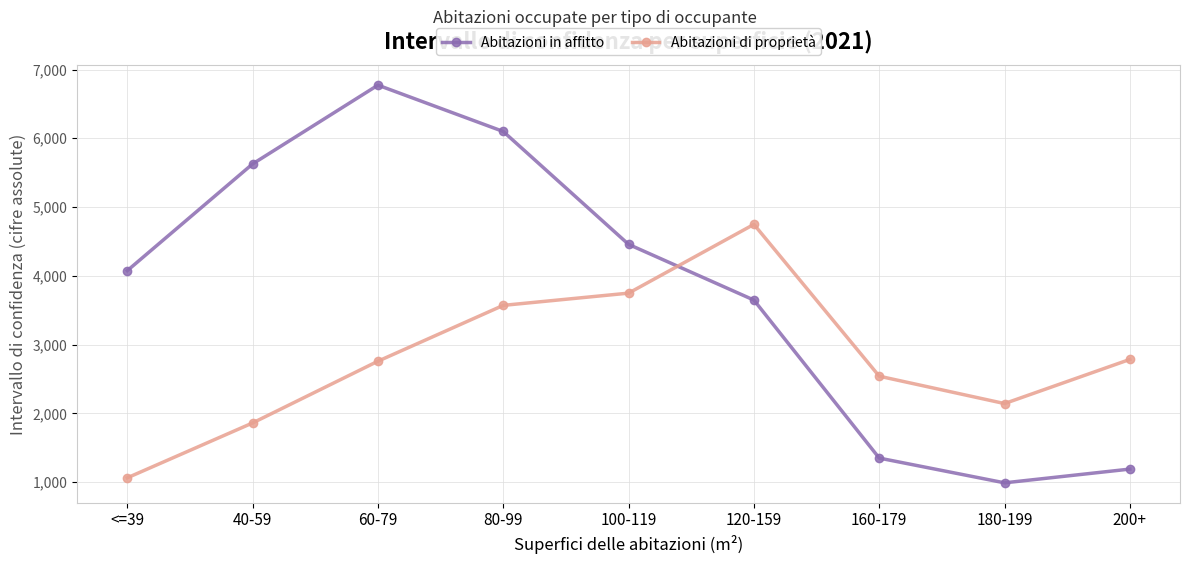

Reading left to right, list all the values displayed in this chart.

Abitazioni in affitto: 4075	5627	6773	6099	4457	3647	1349	989	1189
Abitazioni di proprietà: 1062	1860	2758	3570	3748	4748	2540	2142	2784